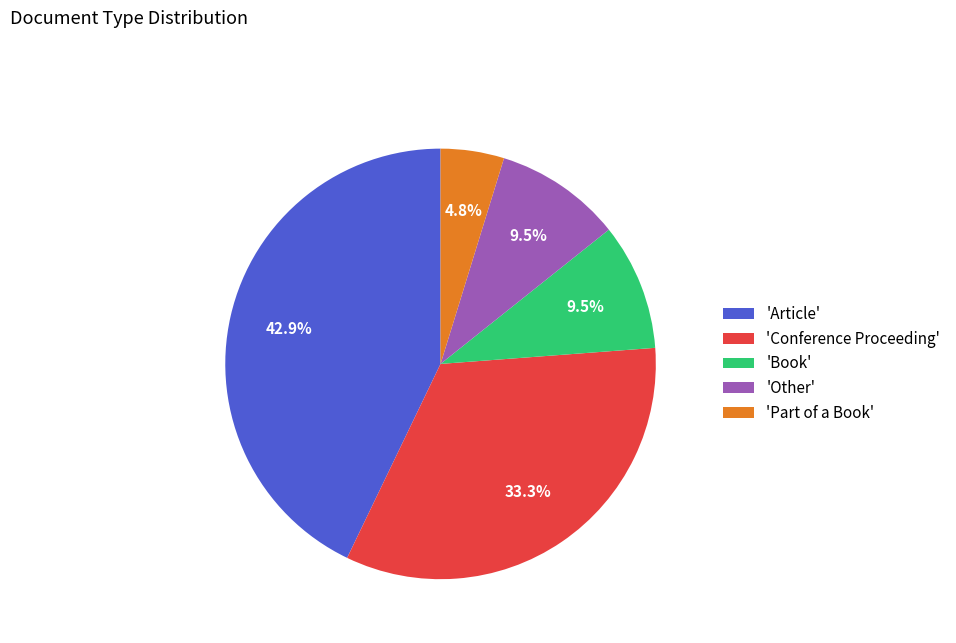

Combined, what portion of the pie is 'Other' and 'Part of a Book'?

14.3%